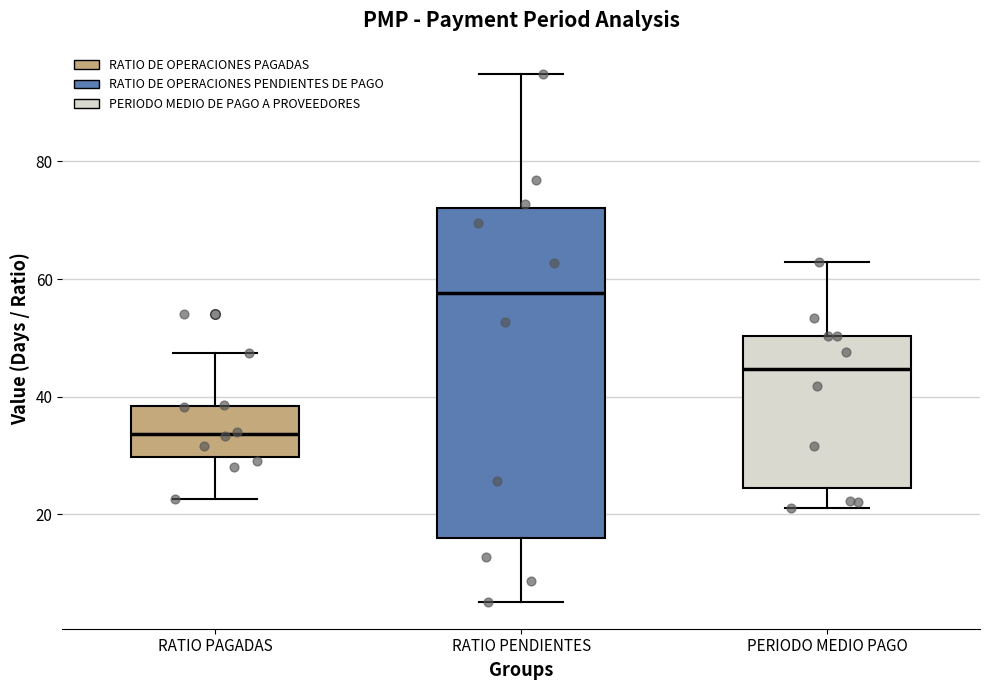

Where is the upper edge of the box for RATIO PENDIENTES on the y-axis? The values are not printed on the chart, so give them approximately, as read against the axis.

72